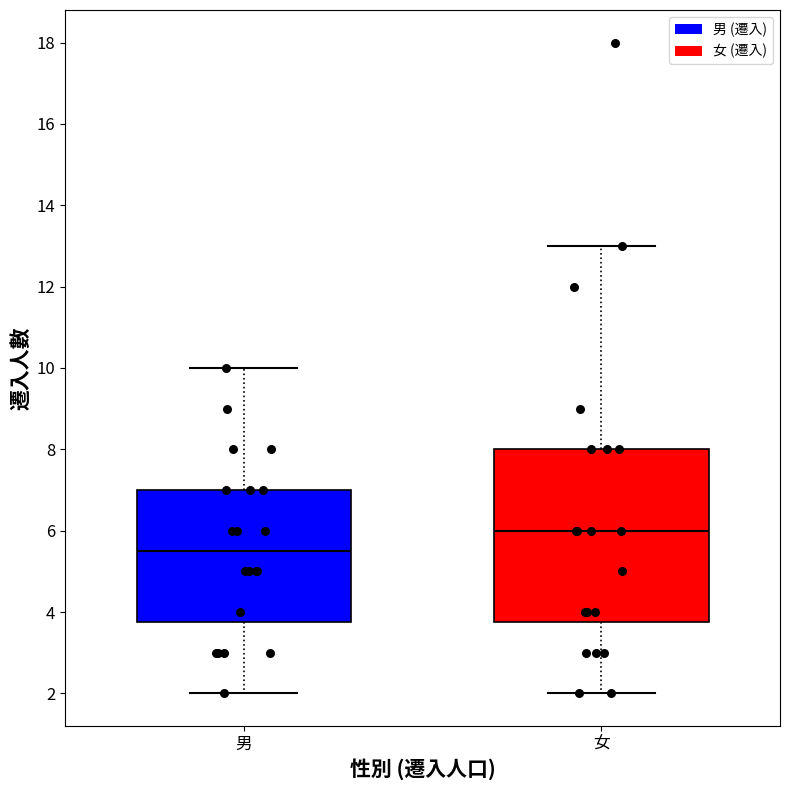

Where does the lower whisker of the box for 女 end on the y-axis? The values are not printed on the chart, so give them approximately, as read against the axis.

2.0